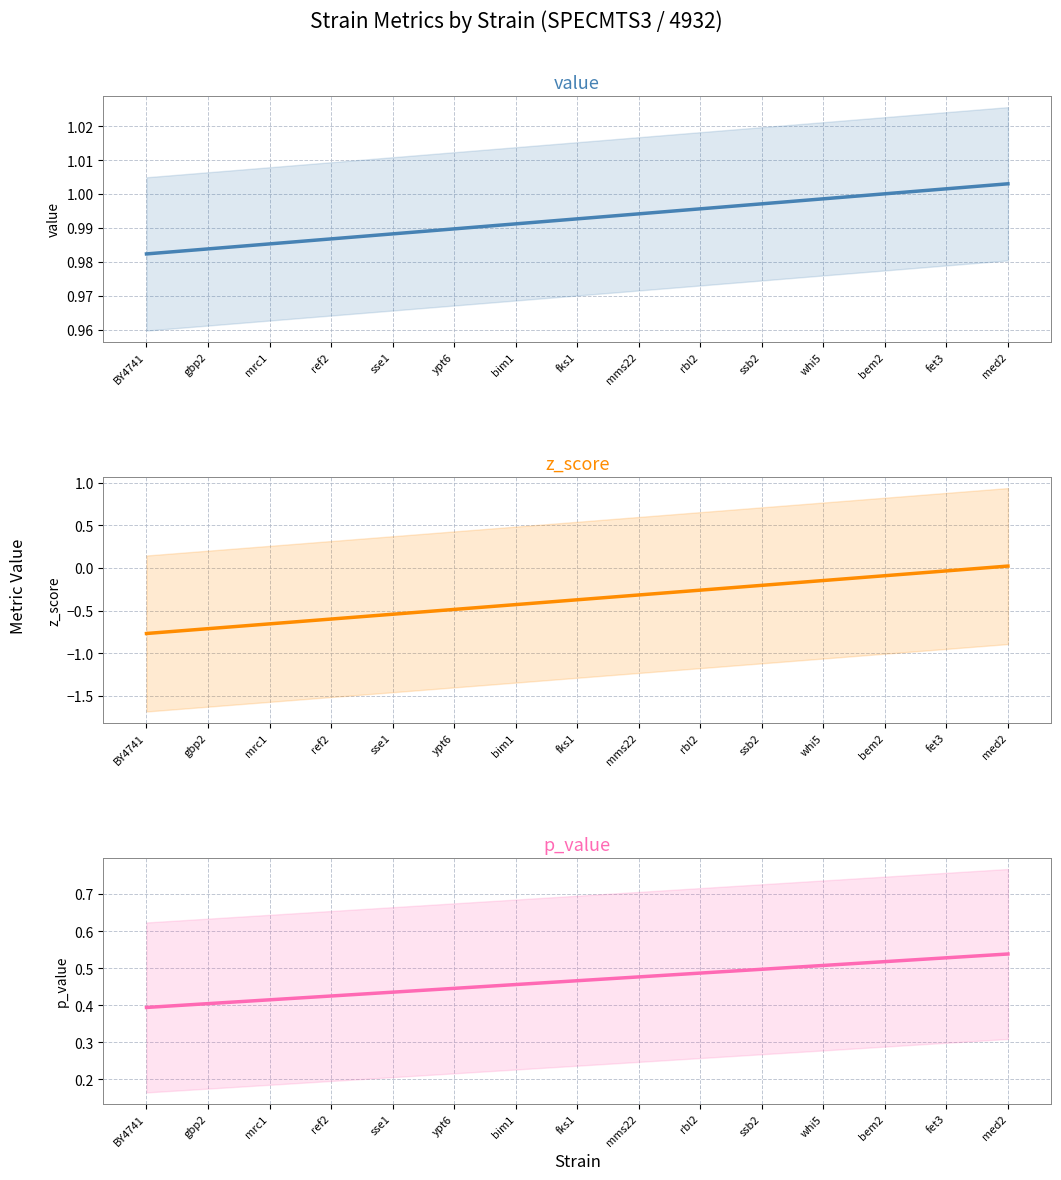

What are all the series names shown in the legend?

value, z_score, p_value